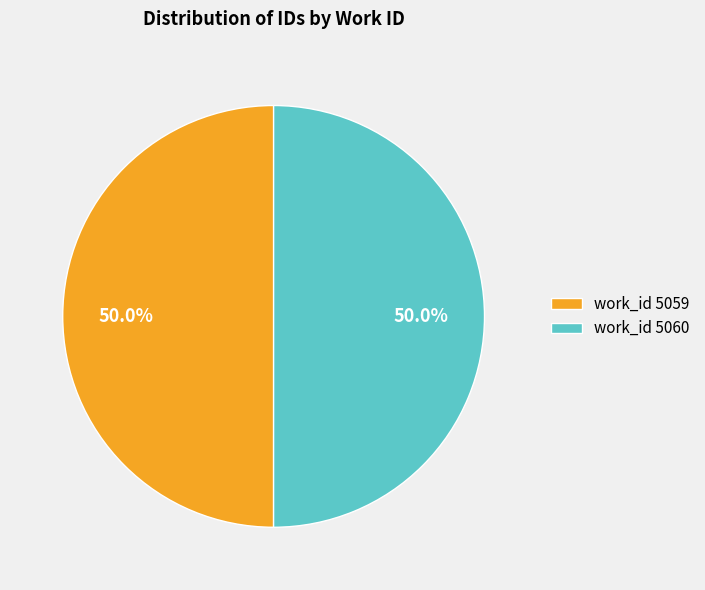

Combined, what portion of the pie is work_id 5060 and work_id 5059?

100.0%